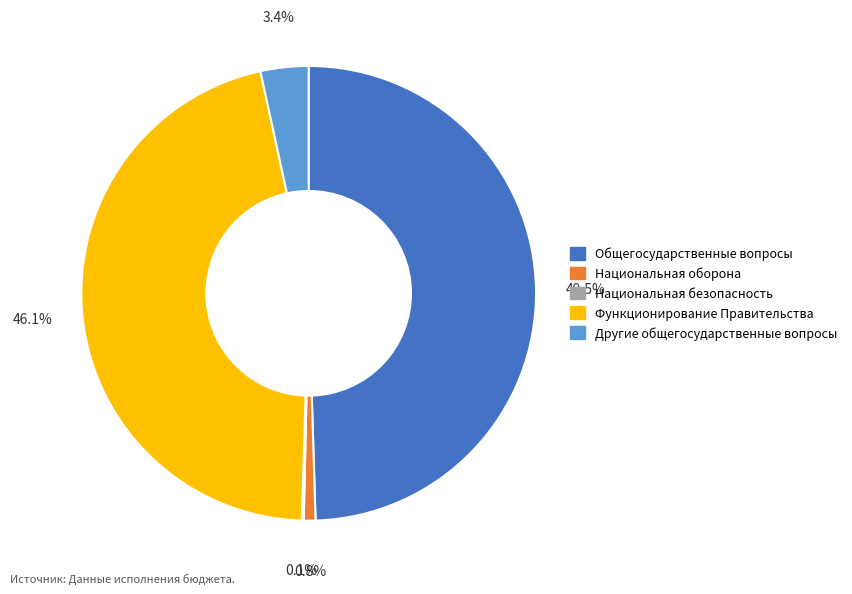

Does any single category account for the majority?

No